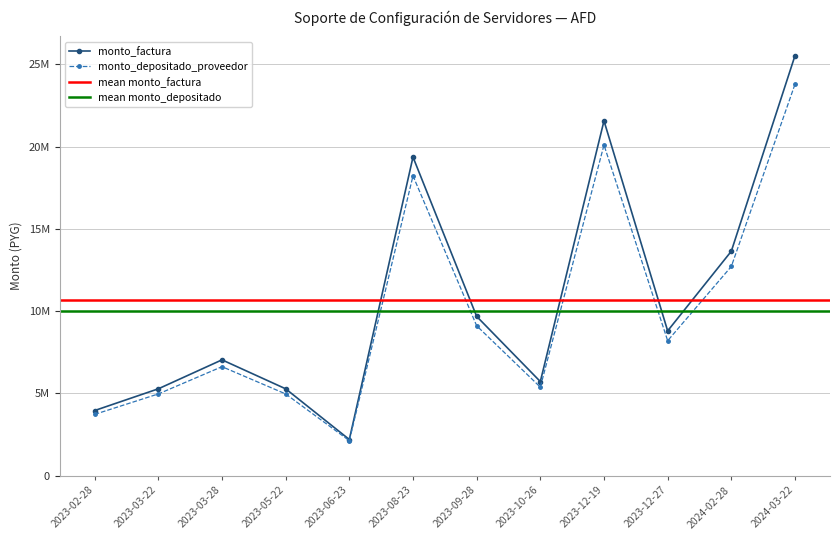

At which label does monto_factura reach its minimum?

2023-06-23